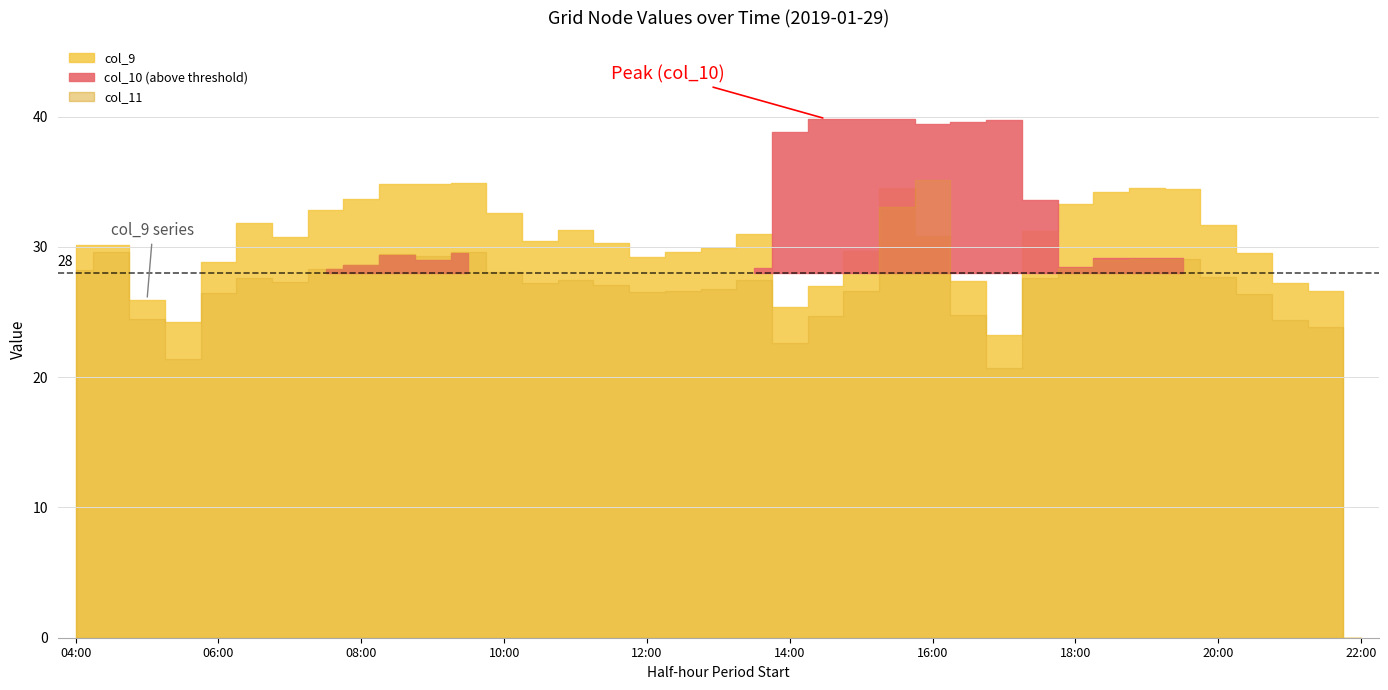

Count the number of categories in the chart.

37